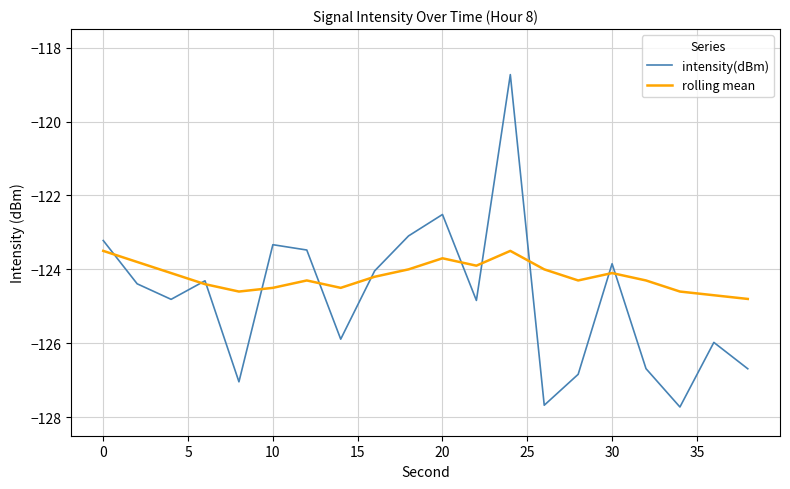

Which series has the largest total across all categories?

rolling mean